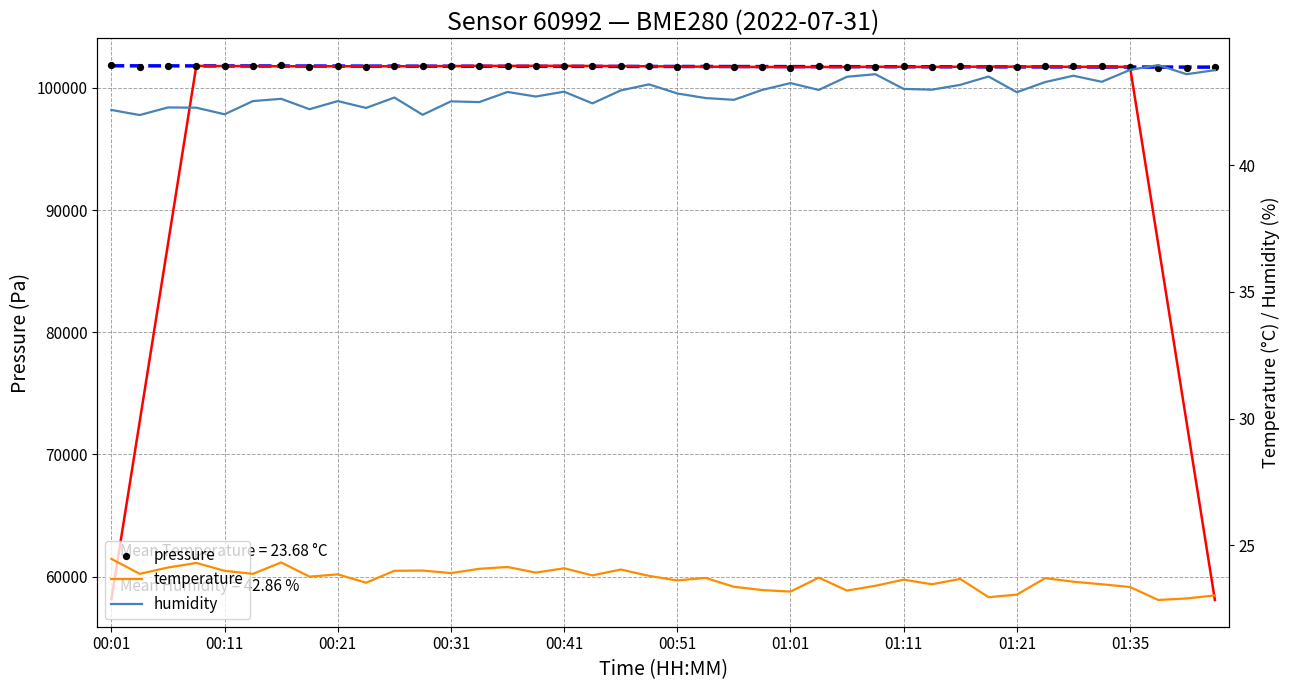

Which series has the widest spread of Y values?

pressure